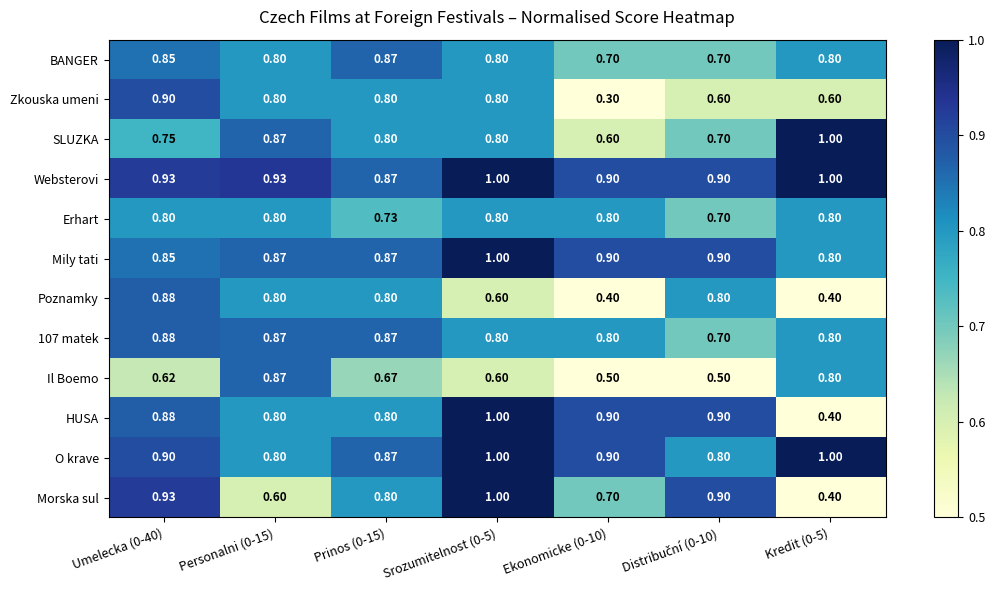

What is the spread (max minus min) of values at Prinos (0-15)?

0.2